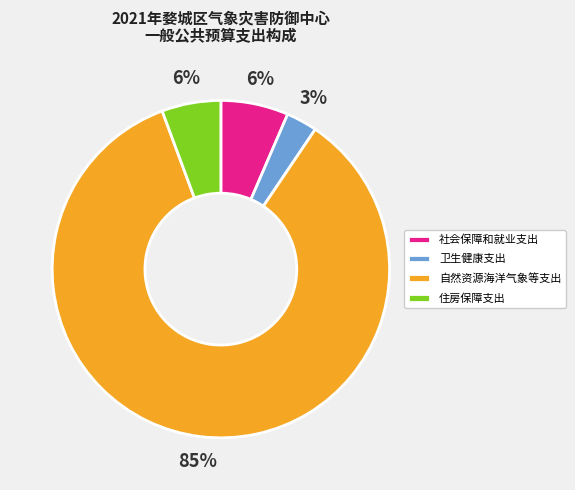

How many slices are in this pie chart?

4